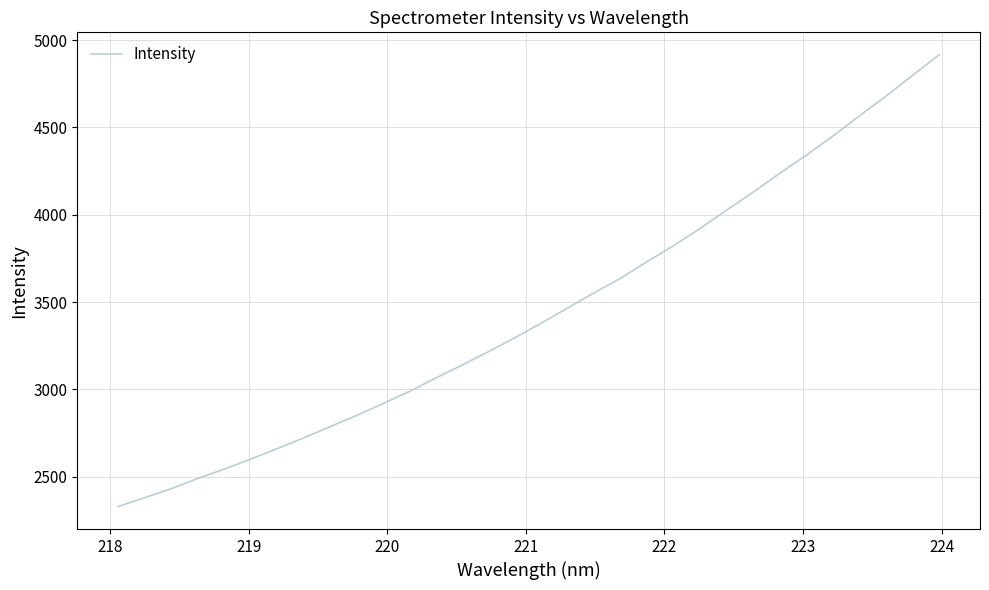

What is the maximum value shown in the chart?

4914.9